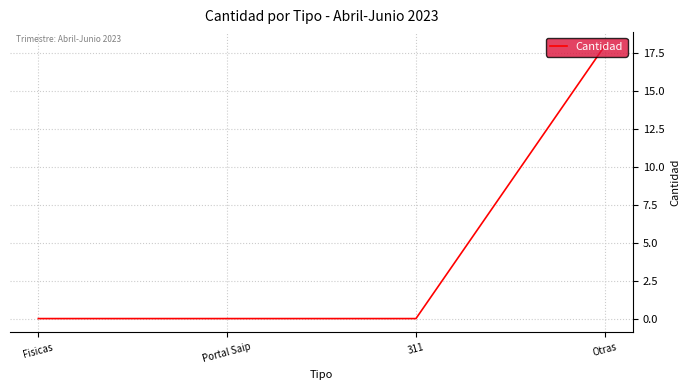

True or false: there are more than 2 points higher than both neighbors.

False